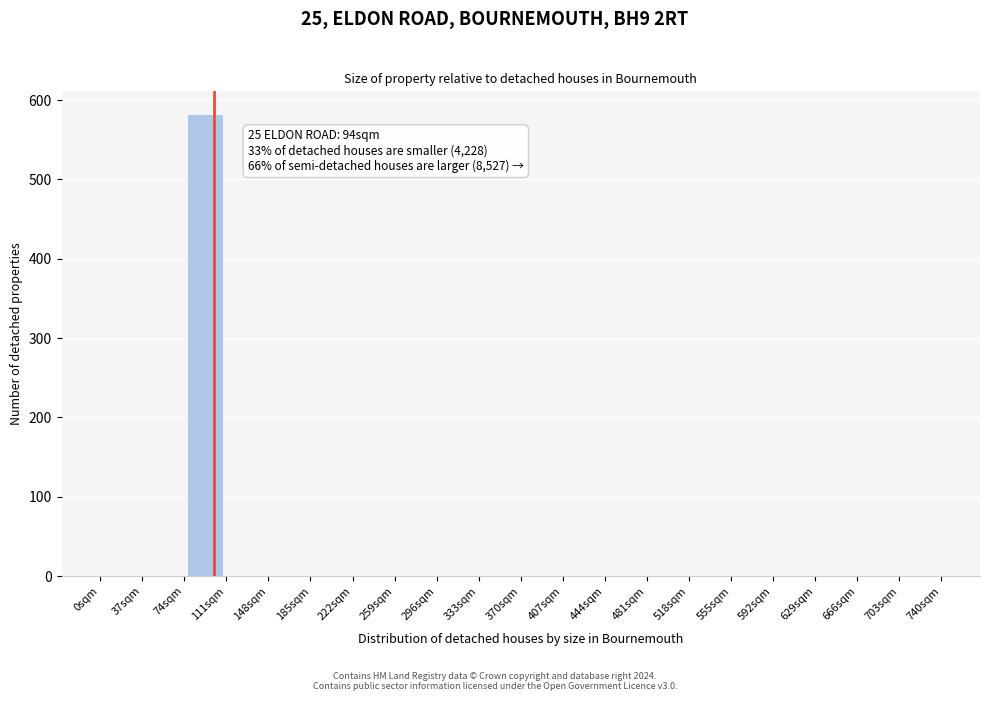

Which range on the x-axis has the tallest bar?

74 to 111